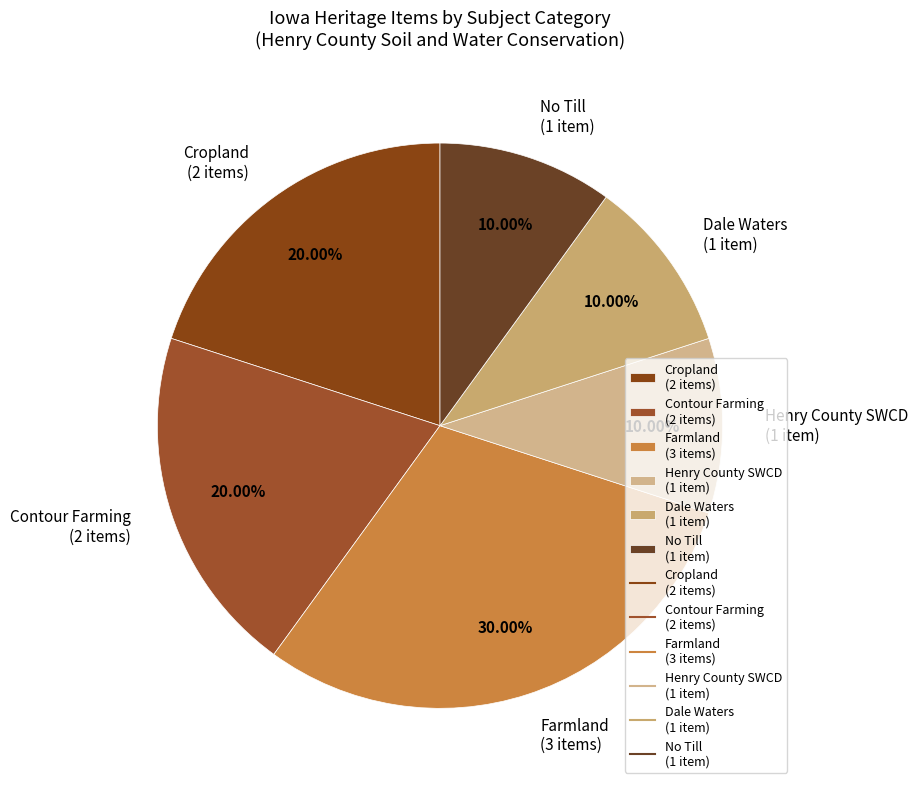

Combined, do No Till (1 item) and Cropland (2 items) account for over 50%?

No